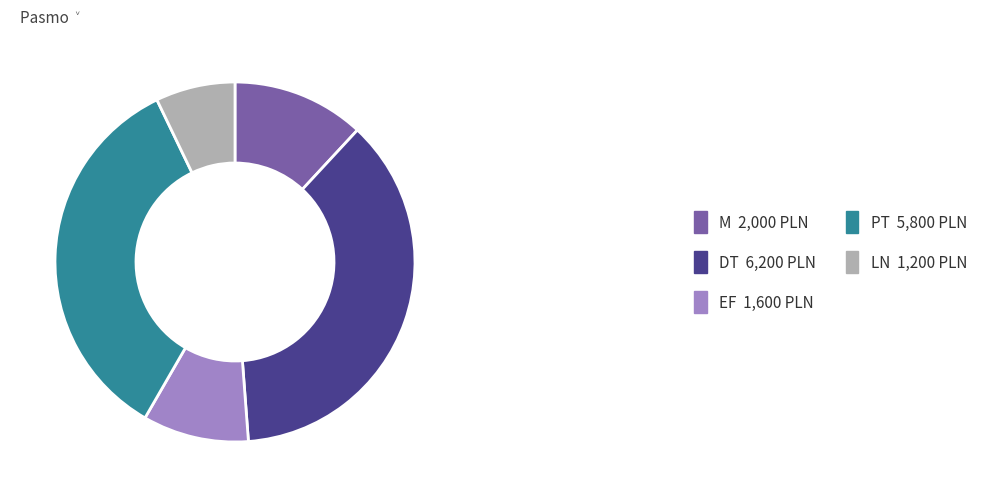

Rank the categories by value from highest to lowest.

DT 6,200 PLN, PT 5,800 PLN, M 2,000 PLN, EF 1,600 PLN, LN 1,200 PLN